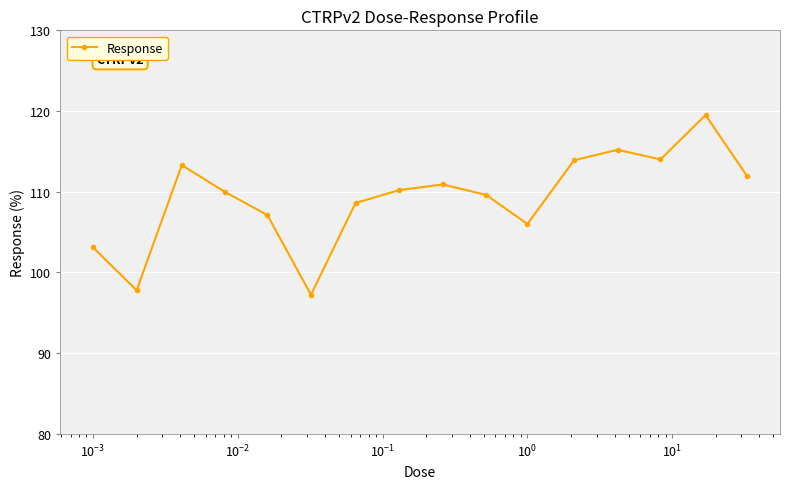

How many points are lower than both their immediate neighbors (excluding endpoints)?

4